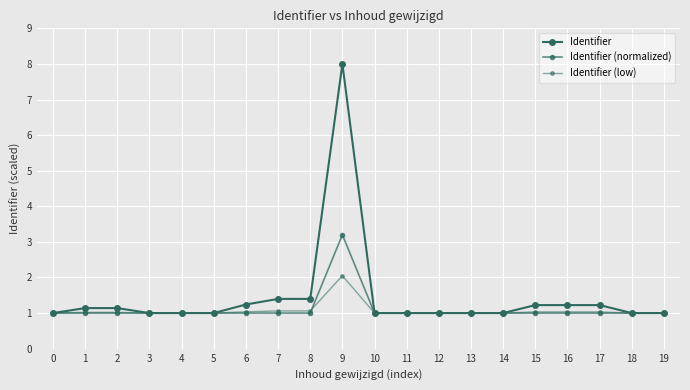

Reading left to right, transcribe all the data shown in this chart.

Identifier: 0=1.0	1=1.1	2=1.1	3=1.0	4=1.0	5=1.0	6=1.2	7=1.4	8=1.4	9=8.0	10=1.0	11=1.0	12=1.0	13=1.0	14=1.0	15=1.2	16=1.2	17=1.2	18=1.0	19=1.0
Identifier (normalized): 0=1.0	1=1.0	2=1.0	3=1.0	4=1.0	5=1.0	6=1.0	7=1.0	8=1.0	9=3.2	10=1.0	11=1.0	12=1.0	13=1.0	14=1.0	15=1.0	16=1.0	17=1.0	18=1.0	19=1.0
Identifier (low): 0=1.0	1=1.0	2=1.0	3=1.0	4=1.0	5=1.0	6=1.0	7=1.1	8=1.1	9=2.0	10=1.0	11=1.0	12=1.0	13=1.0	14=1.0	15=1.0	16=1.0	17=1.0	18=1.0	19=1.0